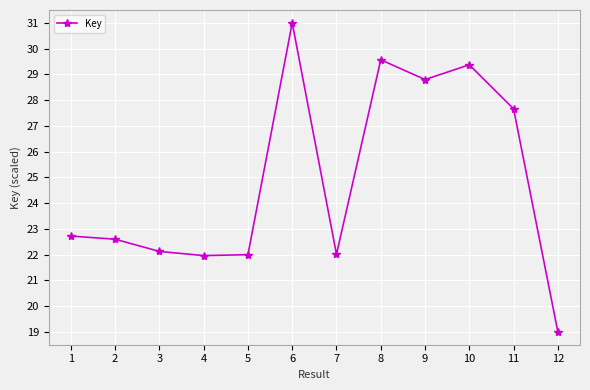

How many lines are shown in the chart?

1